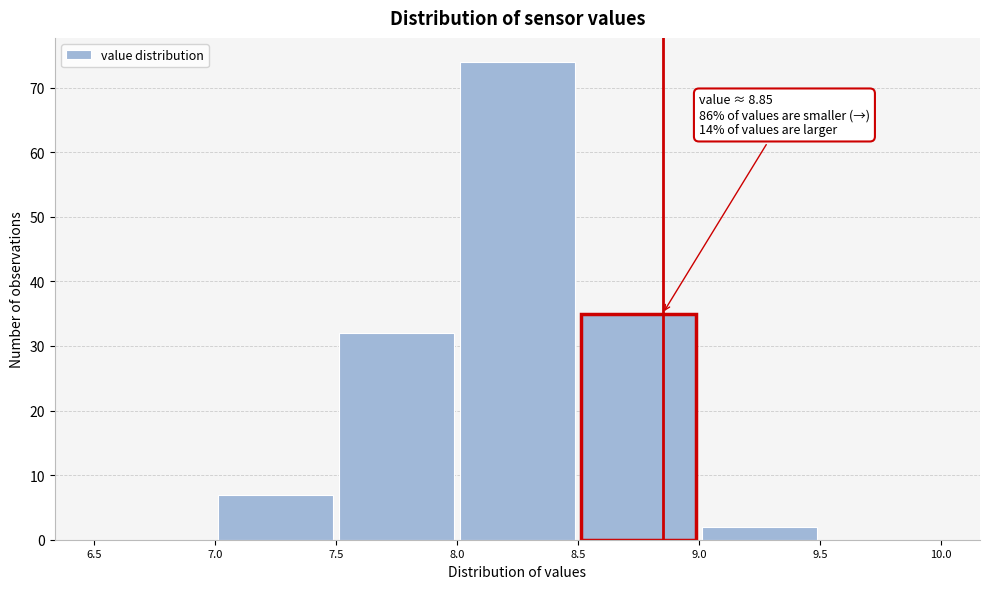

Over which range of the x-axis is the bar tallest?

8.0 to 8.5